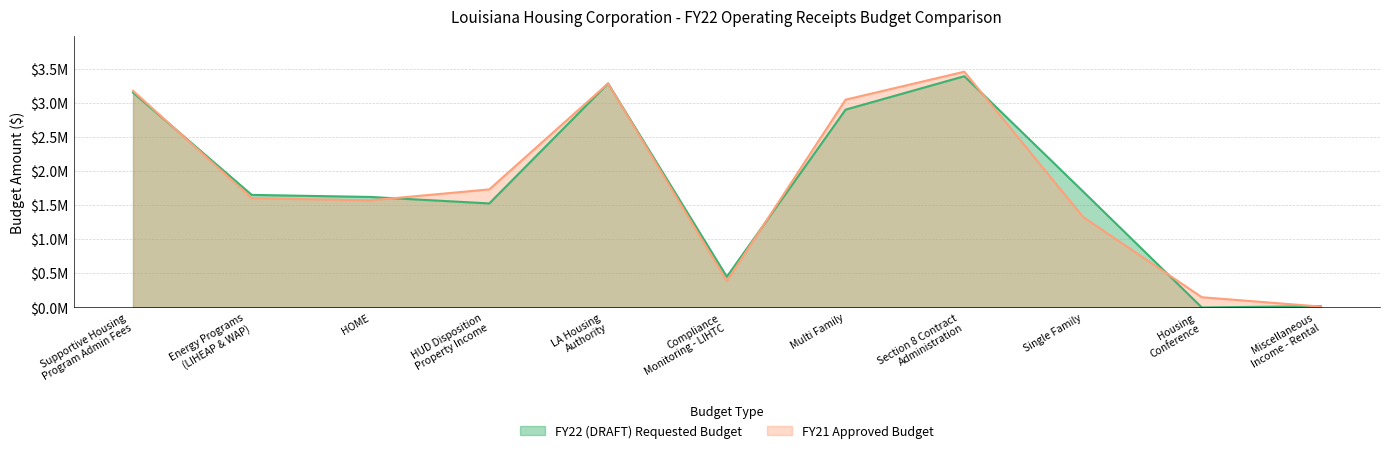

At Energy Programs
(LIHEAP & WAP), list the series in order from smallest to largest.

FY21 Approved Budget, FY22 (DRAFT) Requested Budget